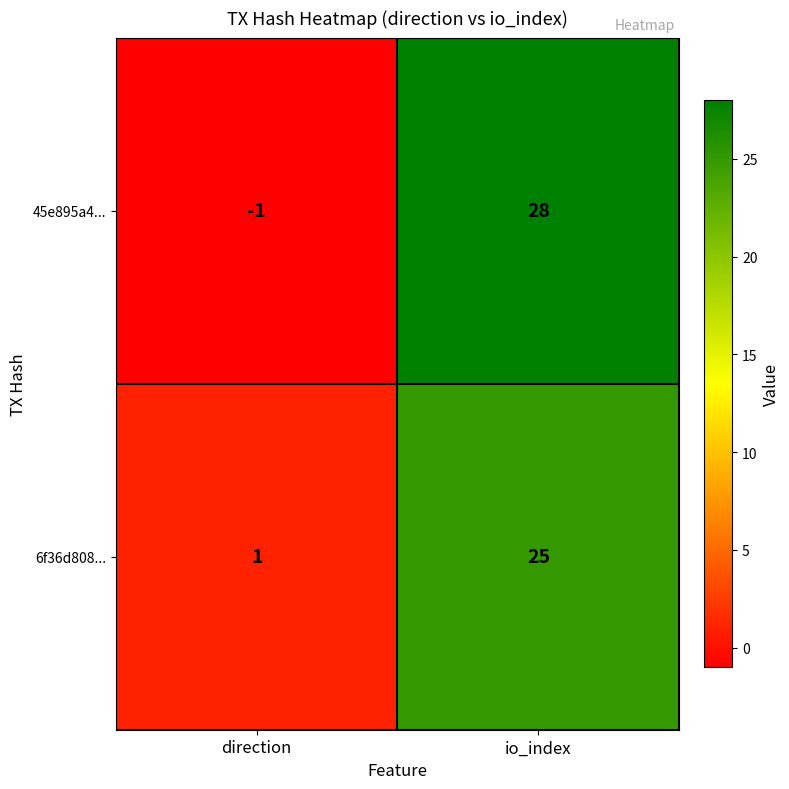

At which category is the sum across all series the highest?

io_index